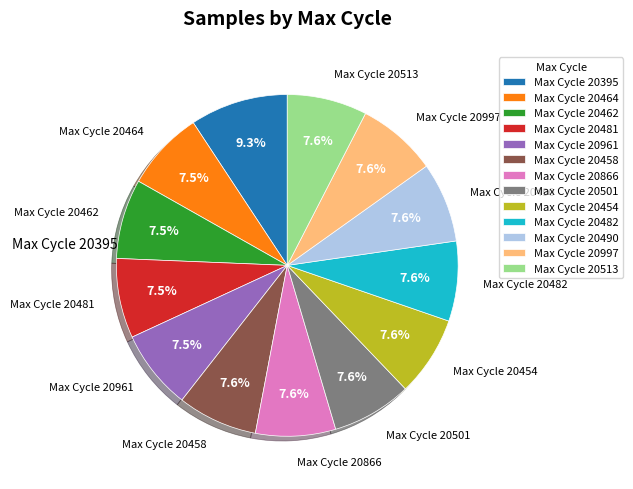

To the nearest percent, what is the average slice percentage?

8%